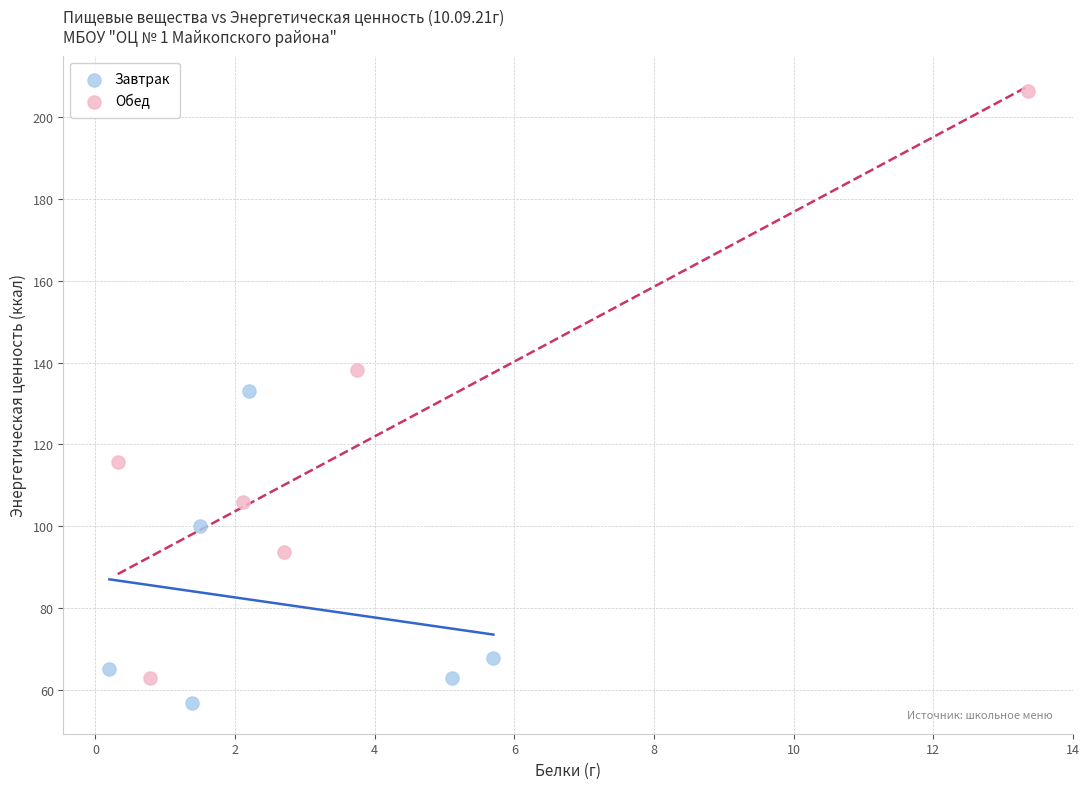

Which series reaches the maximum Y coordinate?

Обед